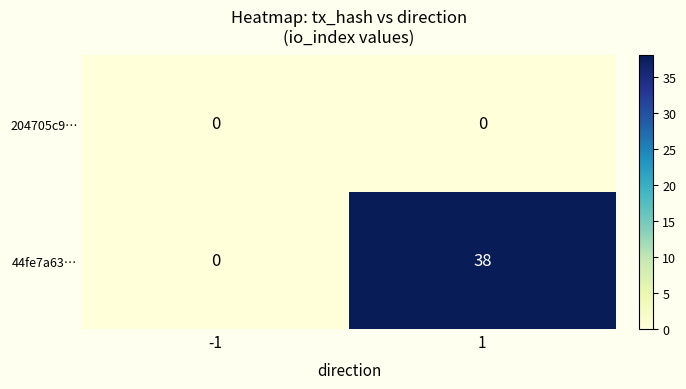

At 1, list the series in order from largest to smallest.

44fe7a63…, 204705c9…